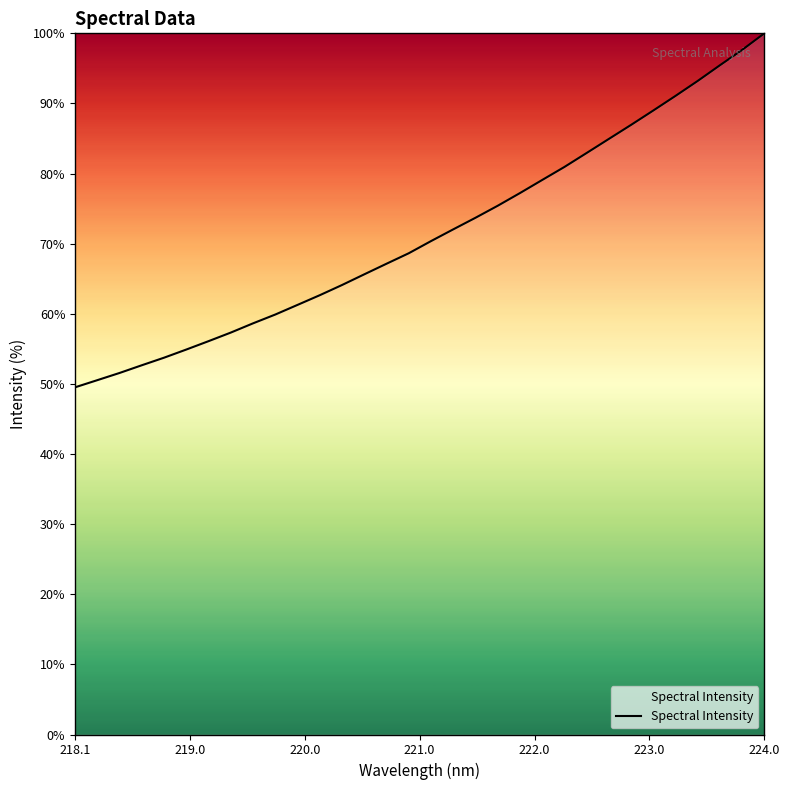

What is the greatest value displayed?

100.0